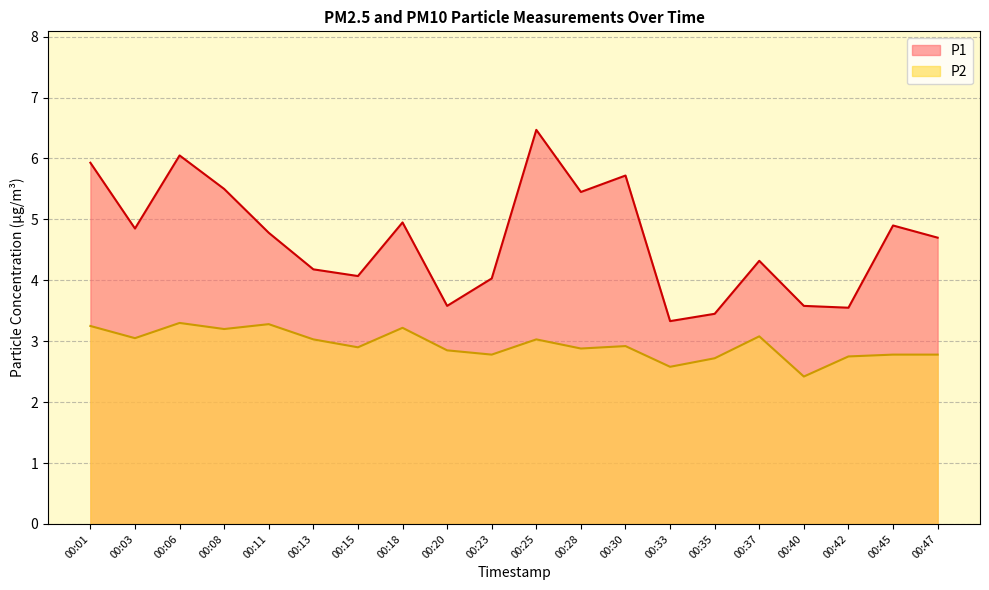

Which has a higher value, 00:28 or 00:33?

00:28